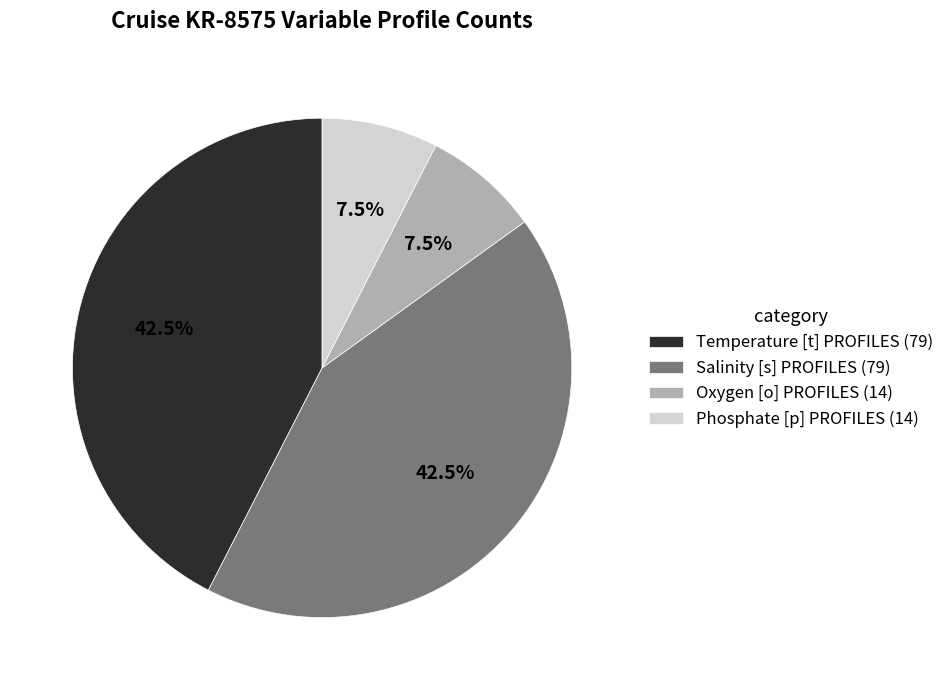

True or false: Temperature [t] PROFILES accounts for 49% of the total.

False